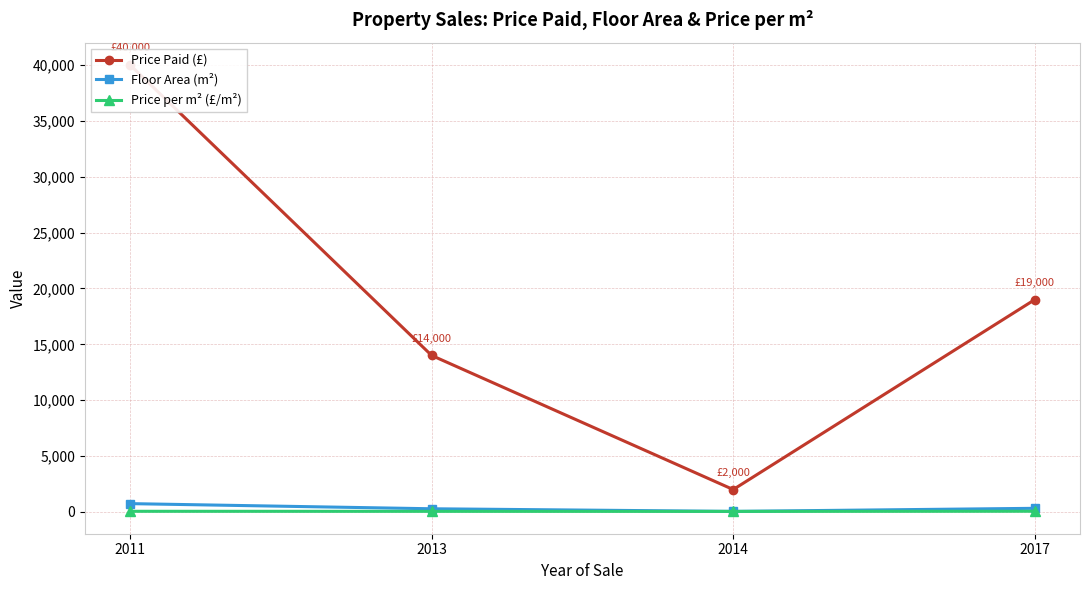

Where is Floor Area (m²) nearest to the value 392?

2017